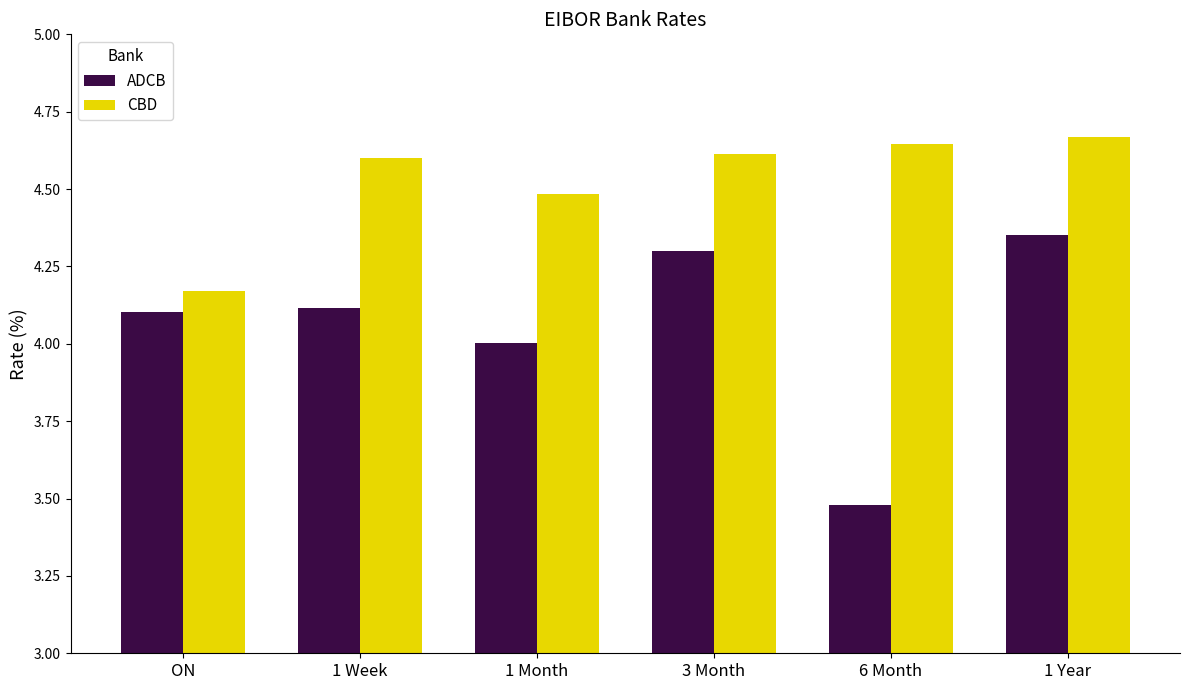

Which category has the highest value across all series?

1 Year